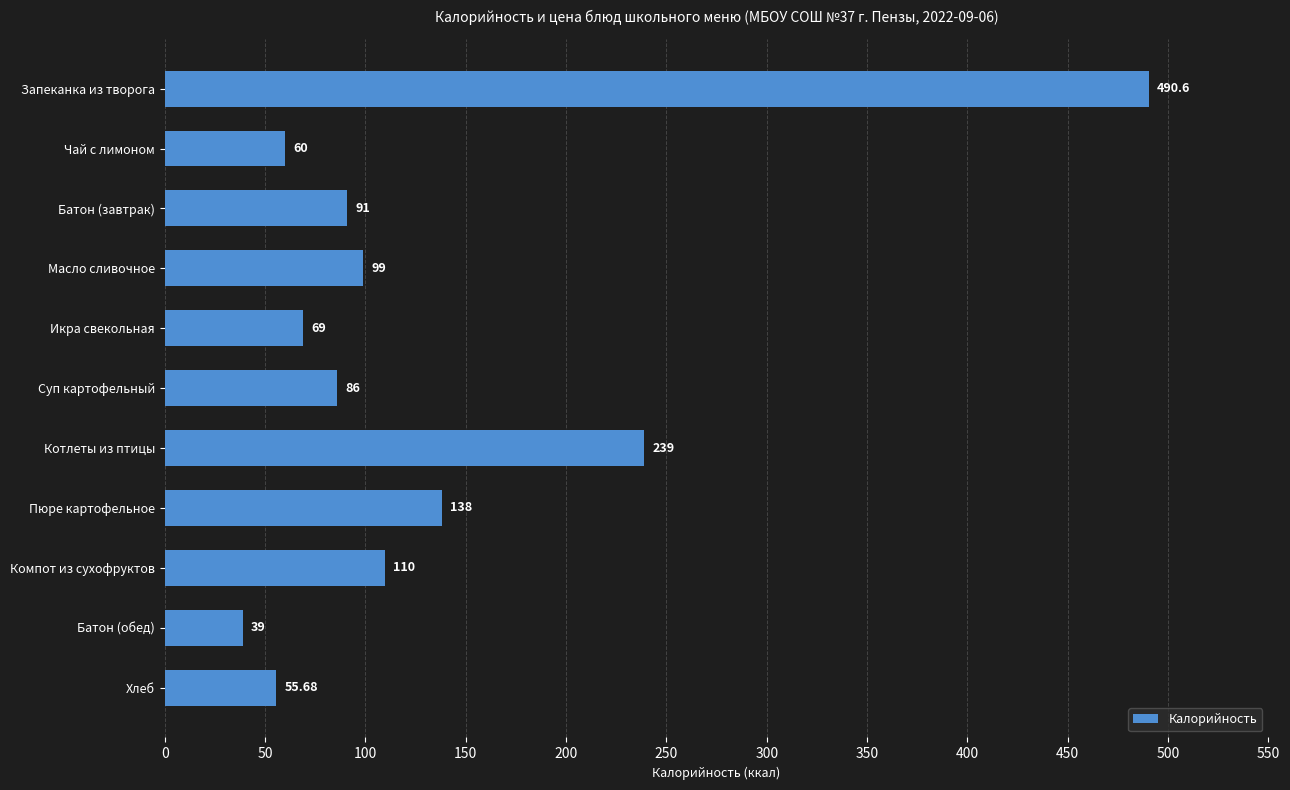

Which has a higher value, Суп картофельный or Чай с лимоном?

Суп картофельный